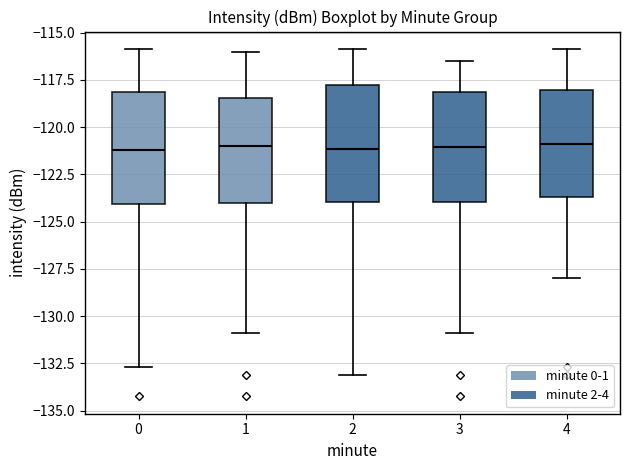

Reading left to right, read every box against the y-axis: the position of its median line, the range the box covers, and the ends of its whiskers. The values are not printed on the chart, so give them approximately, as read against the axis.

0: median -121.0, box -124.0 to -118.0, whiskers -132.5 to -116.0
1: median -121.0, box -124.0 to -118.5, whiskers -131.0 to -116.0
2: median -121.0, box -124.0 to -117.5, whiskers -133.0 to -116.0
3: median -121.0, box -124.0 to -118.0, whiskers -131.0 to -116.5
4: median -121.0, box -123.5 to -118.0, whiskers -128.0 to -116.0